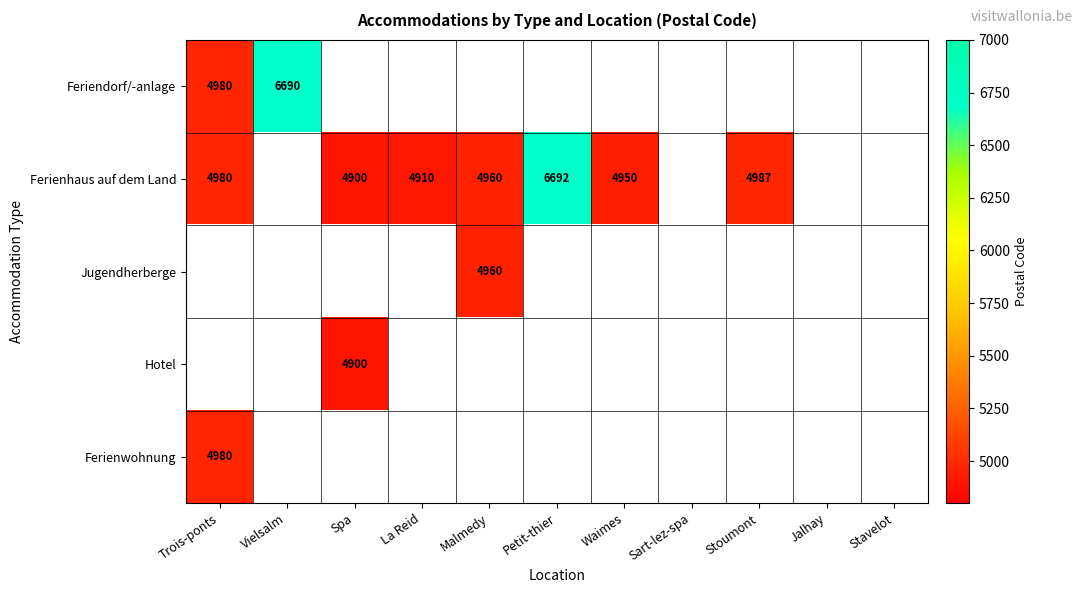

What is the difference between the Ferienhaus auf dem Land values at Trois-ponts and Petit-thier?

1712